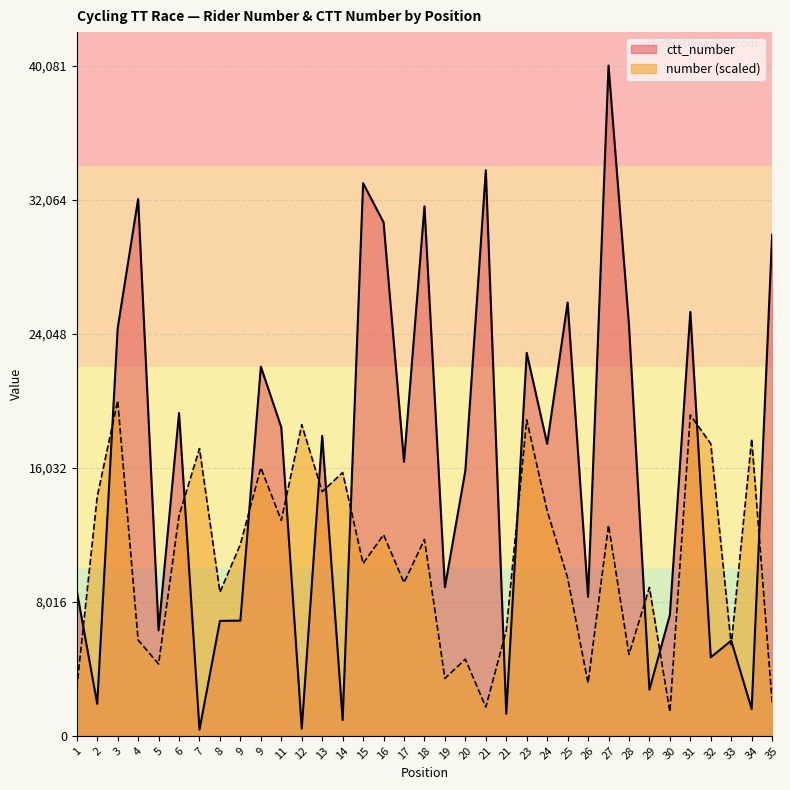

How many lines are shown in the chart?

2